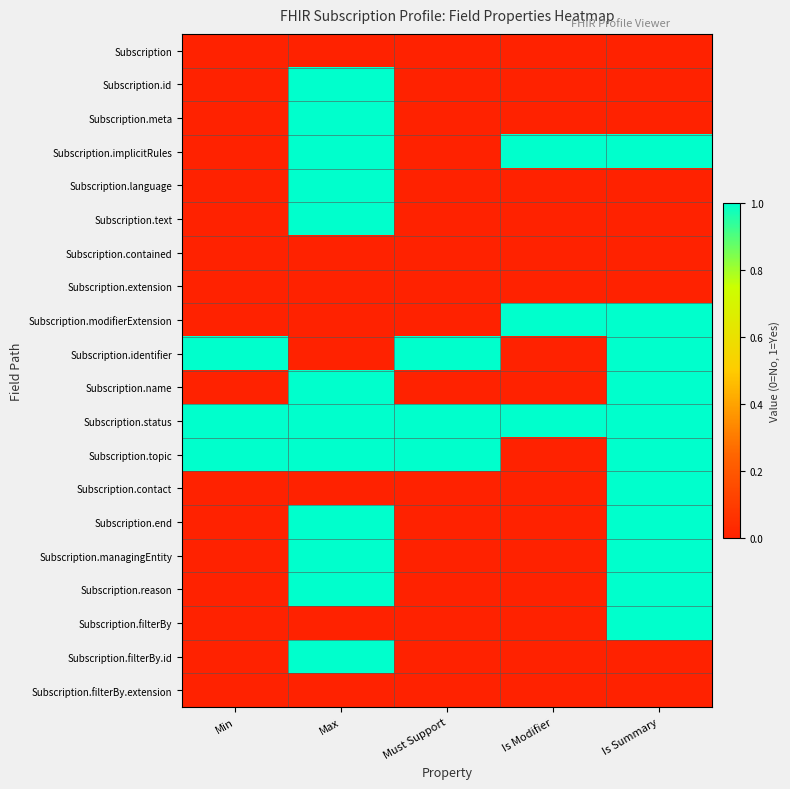

At how many categories does at least one series exceed 0?

5